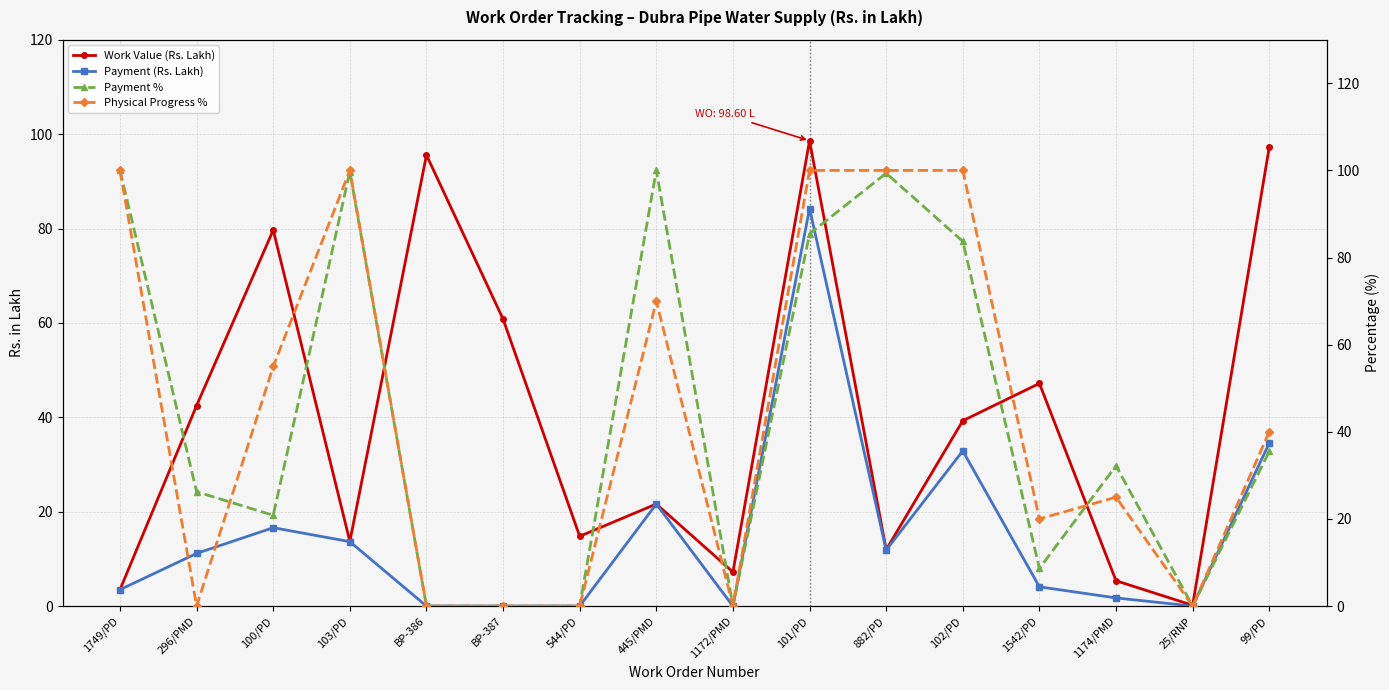

True or false: Payment (Rs. Lakh) has more than 0 points higher than both neighbors.

True